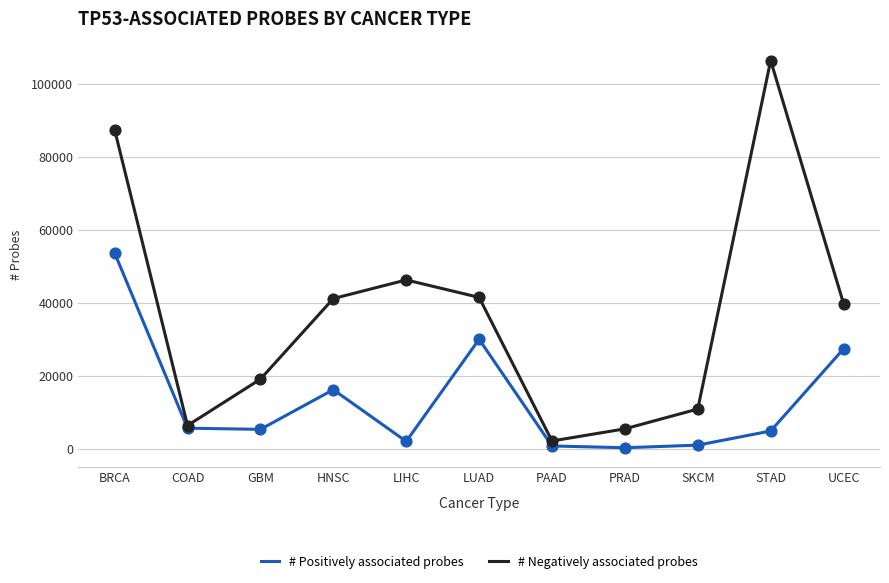

What are all the series names shown in the legend?

# Positively associated probes, # Negatively associated probes